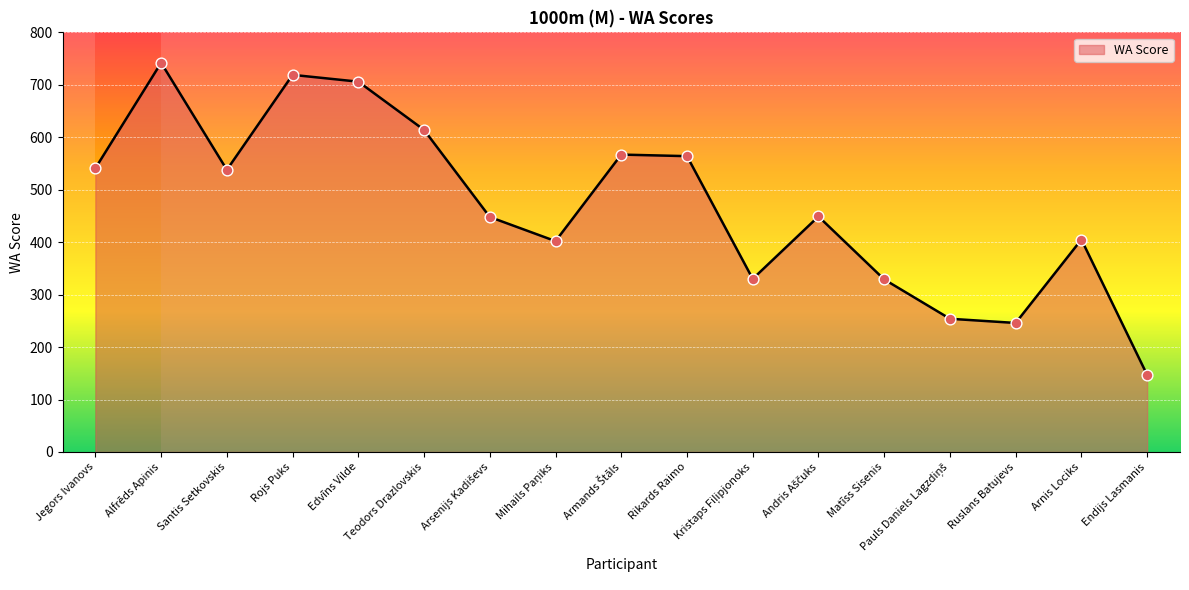

What is the change in value from Edvīns Vilde to Teodors Drazlovskis?

-92